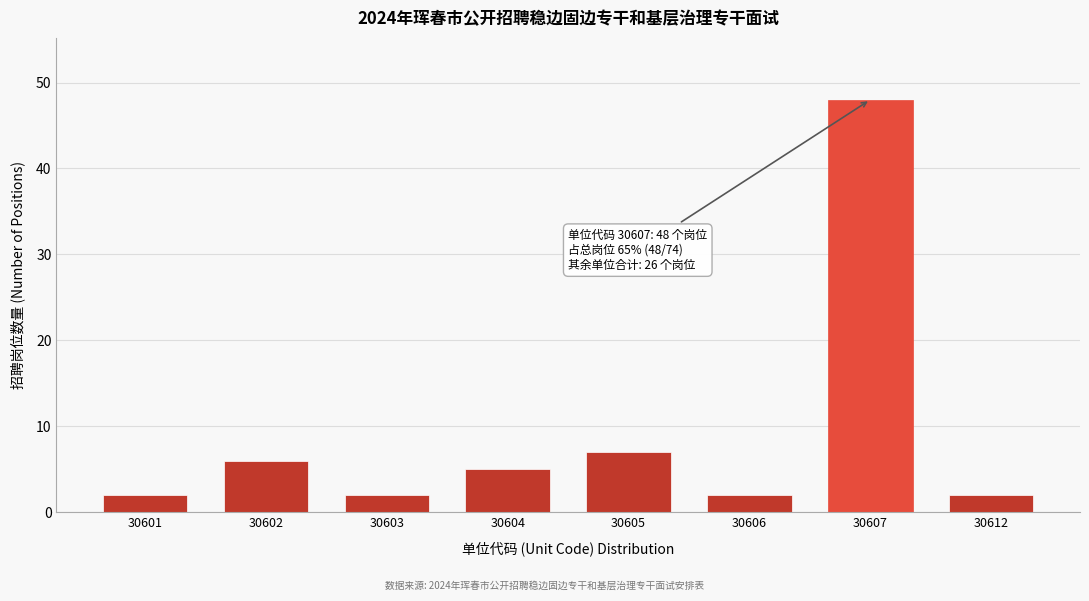

Reading left to right, transcribe all the data shown in this chart.

2	6	2	5	7	2	48	2